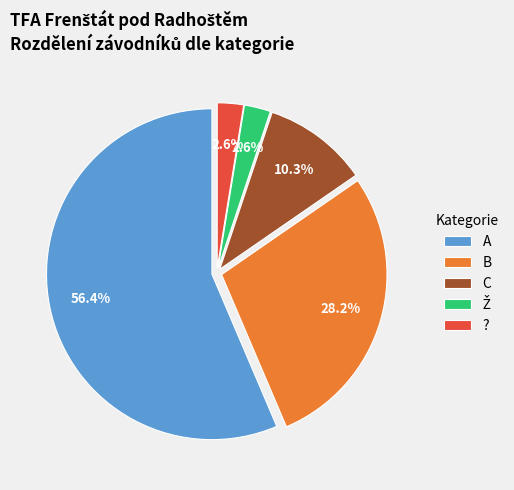

Does any single category account for the majority?

Yes